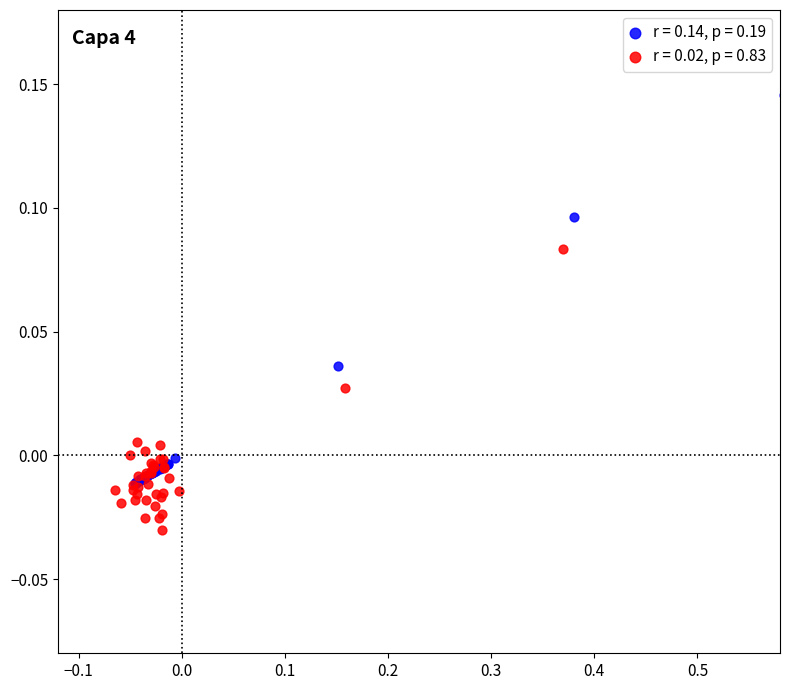

Which series contains the lowest Y value?

r = 0.02, p = 0.83